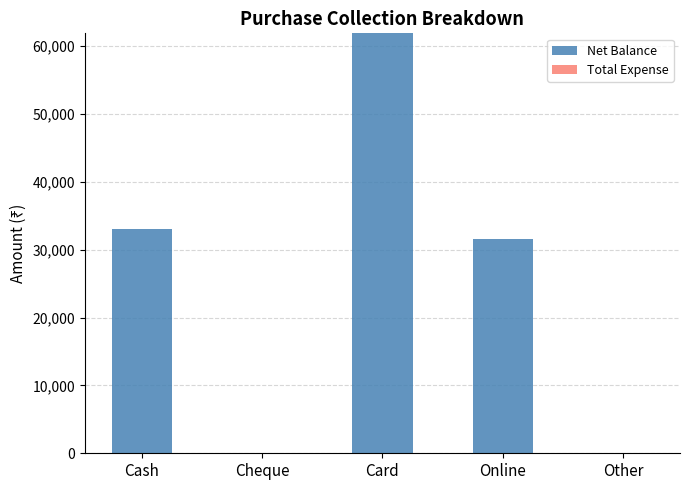

What is the change in value from Cash to Card?

+28860